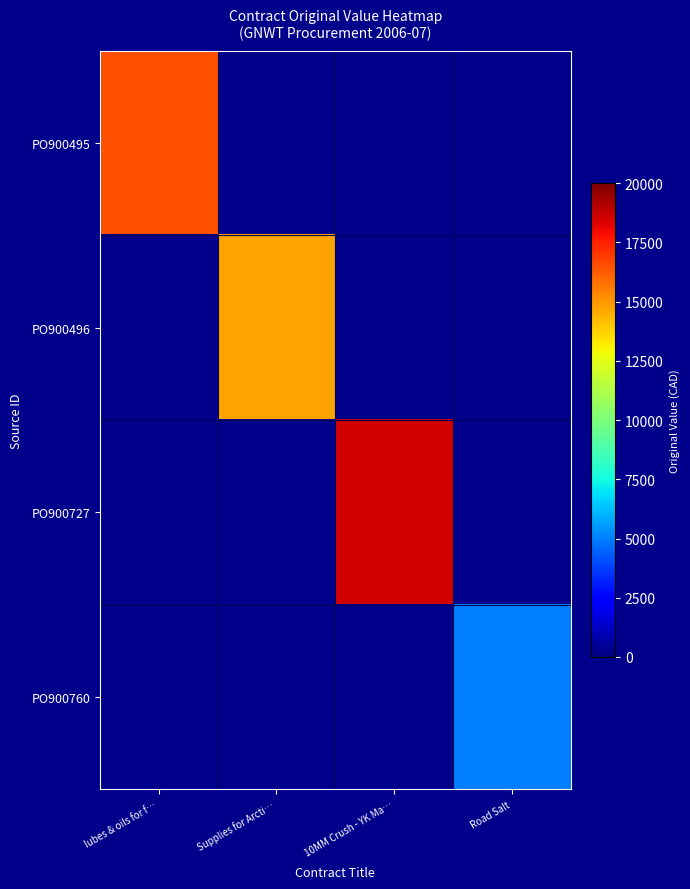

Which series has the largest range (max minus min)?

PO900727